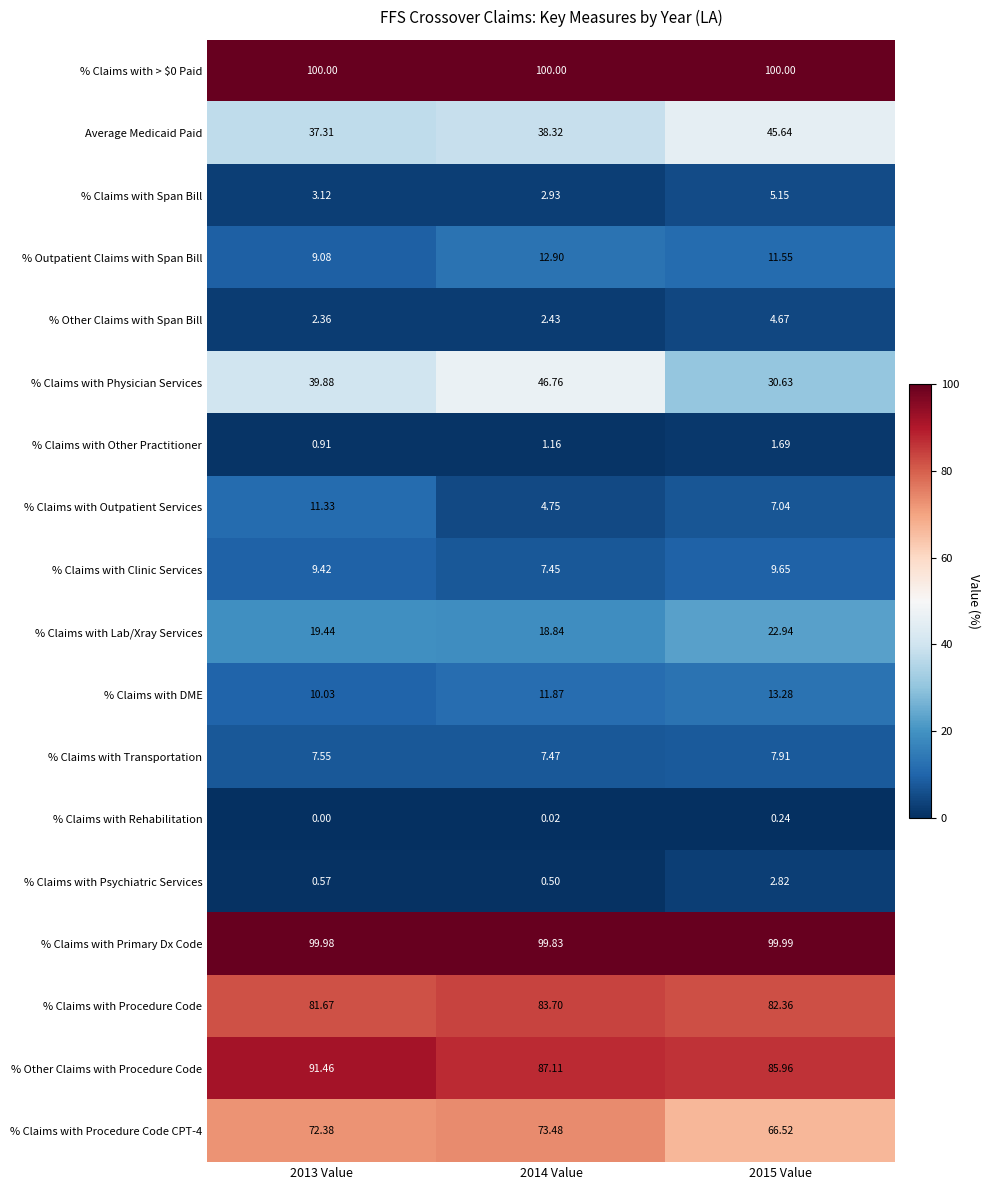

Is the value of % Claims with Rehabilitation at 2014 Value greater than the value of % Claims with Outpatient Services at 2013 Value?

No